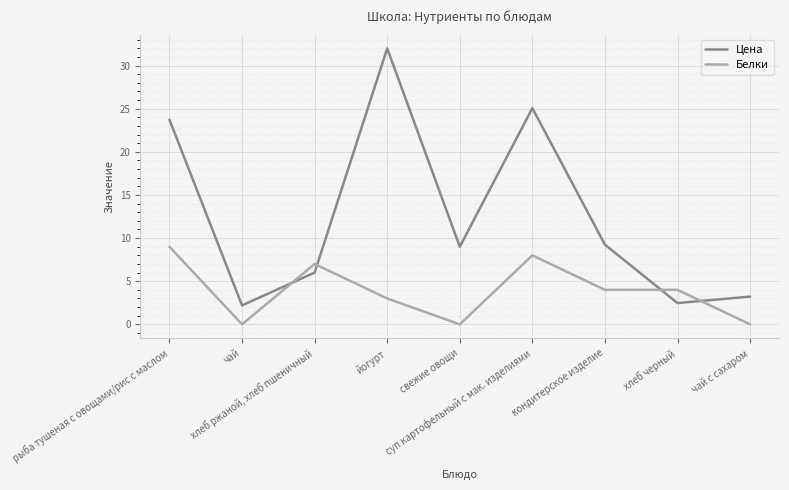

True or false: Белки has a value of 0.0 at свежие овощи.

True